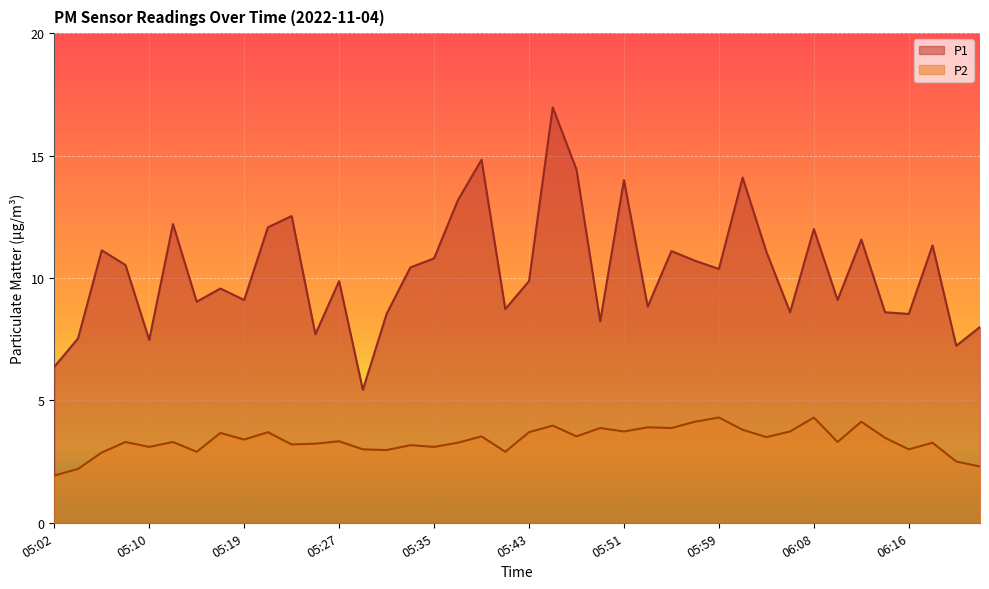

How many interior local valleys does the P1 series have?

13